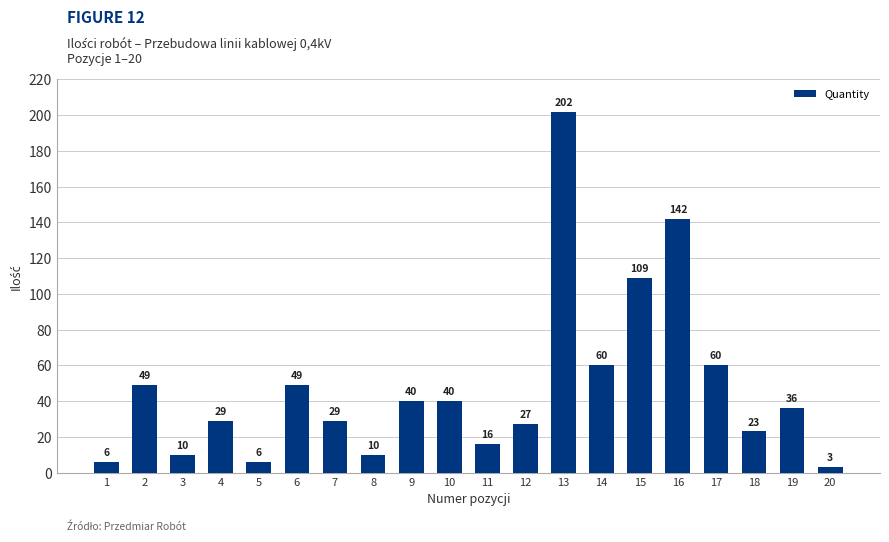

What is the sum of all values?

946